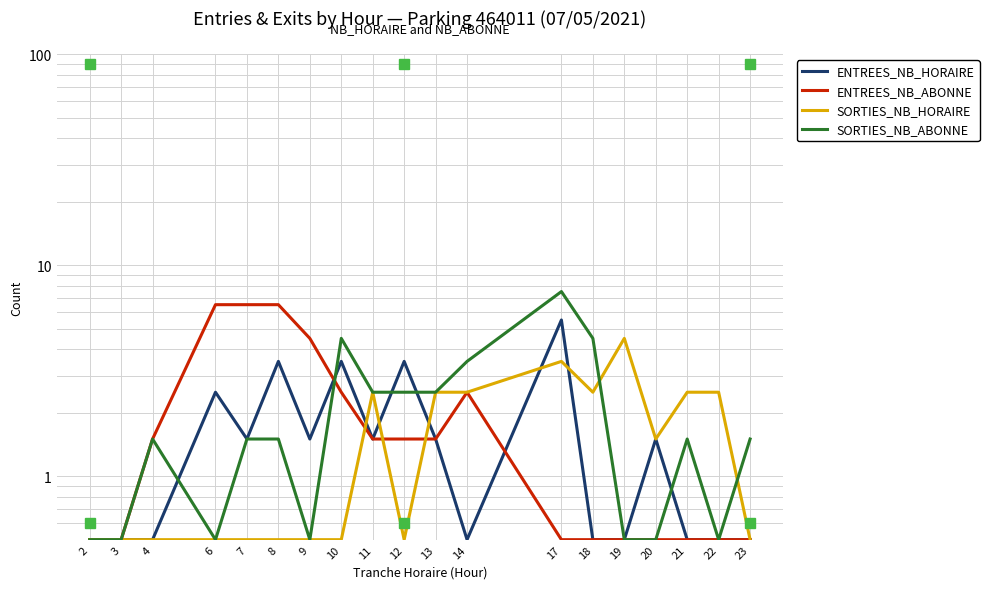

At which label does ENTREES_NB_ABONNE first exceed 1?

4